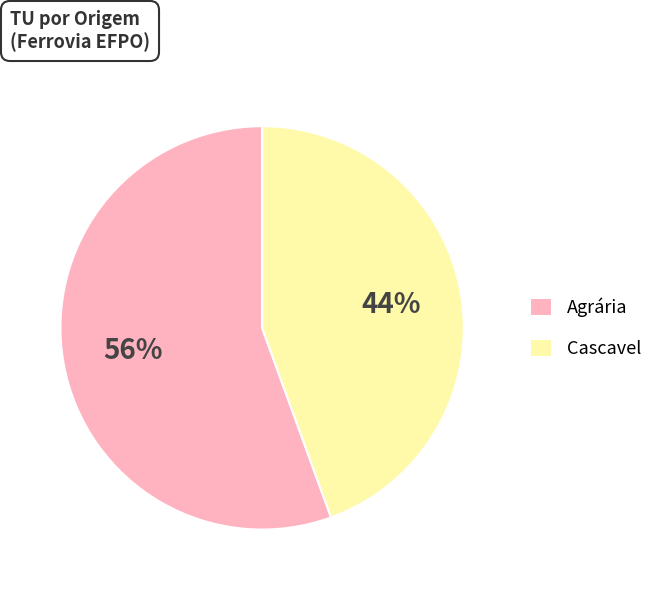

How many slices are in this pie chart?

2